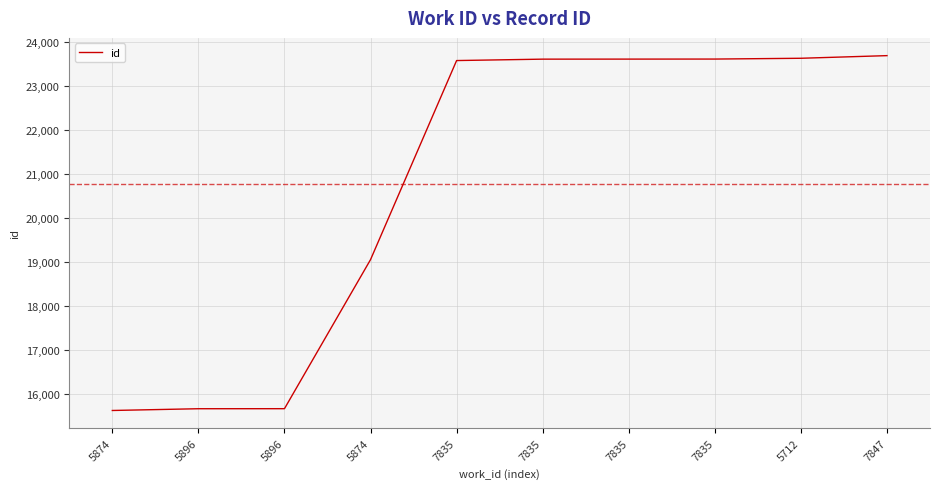

Is this an area chart (filled region under the line)?

No